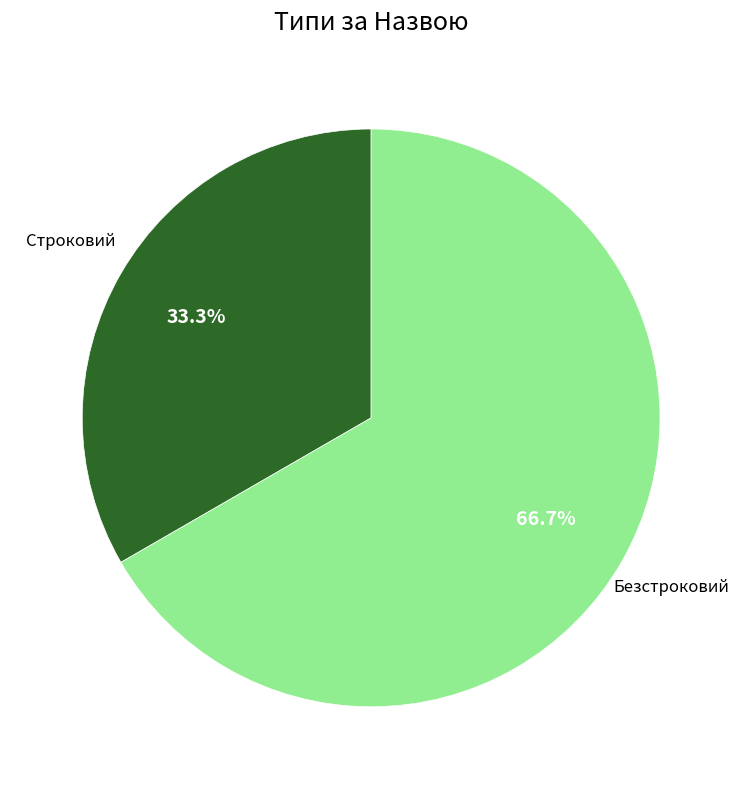

Approximately how many times larger is the value at Безстроковий compared to Строковий?

2.0